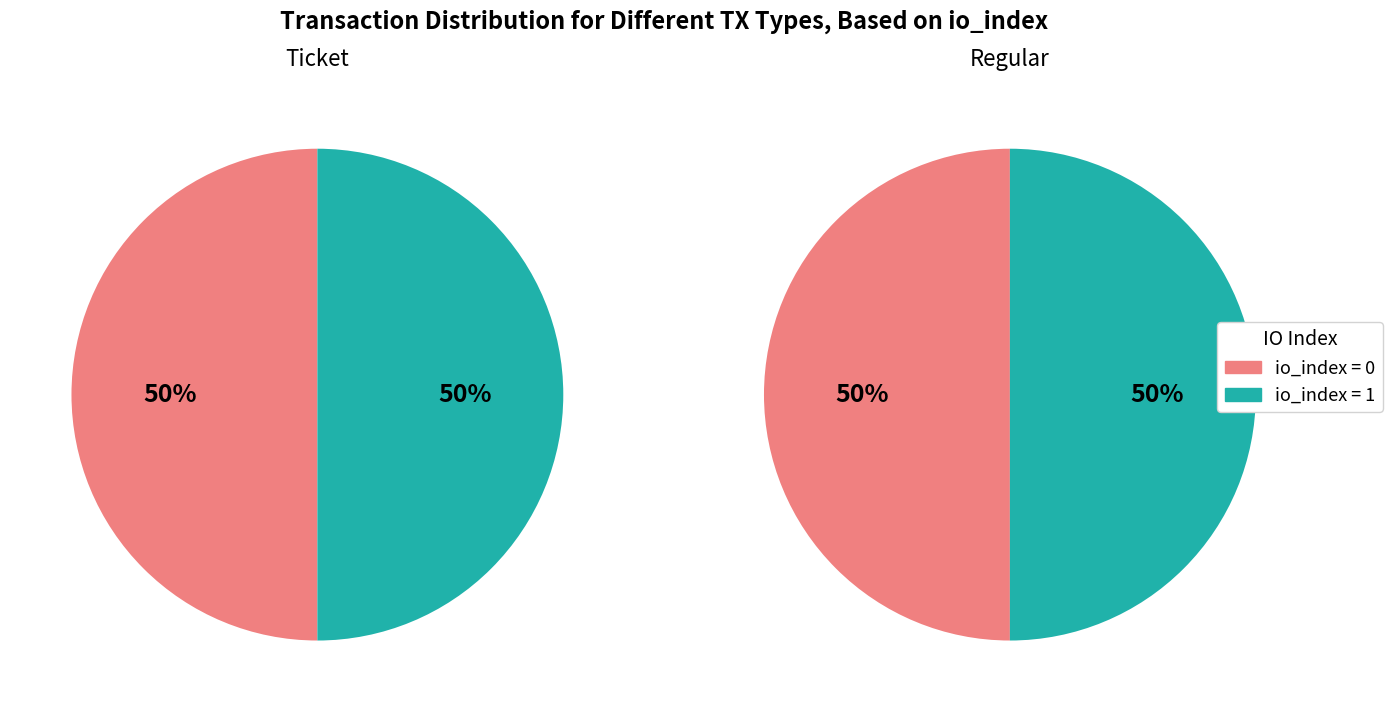

Rank the categories by Ticket value from highest to lowest.

io_index 1, io_index 0